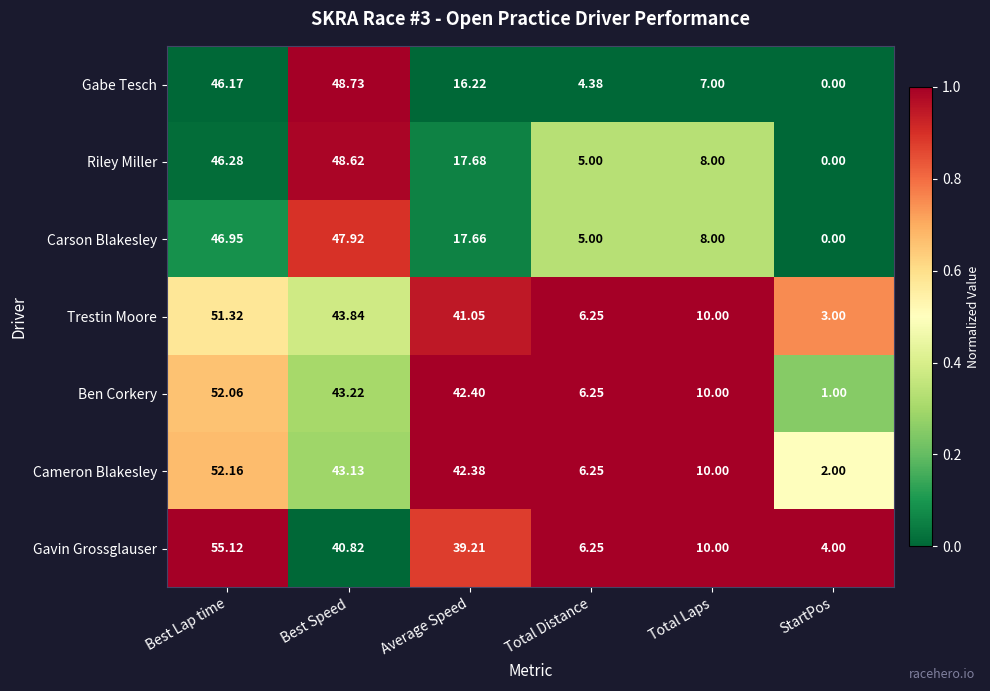

At which label is Riley Miller closest to 24?

Average Speed